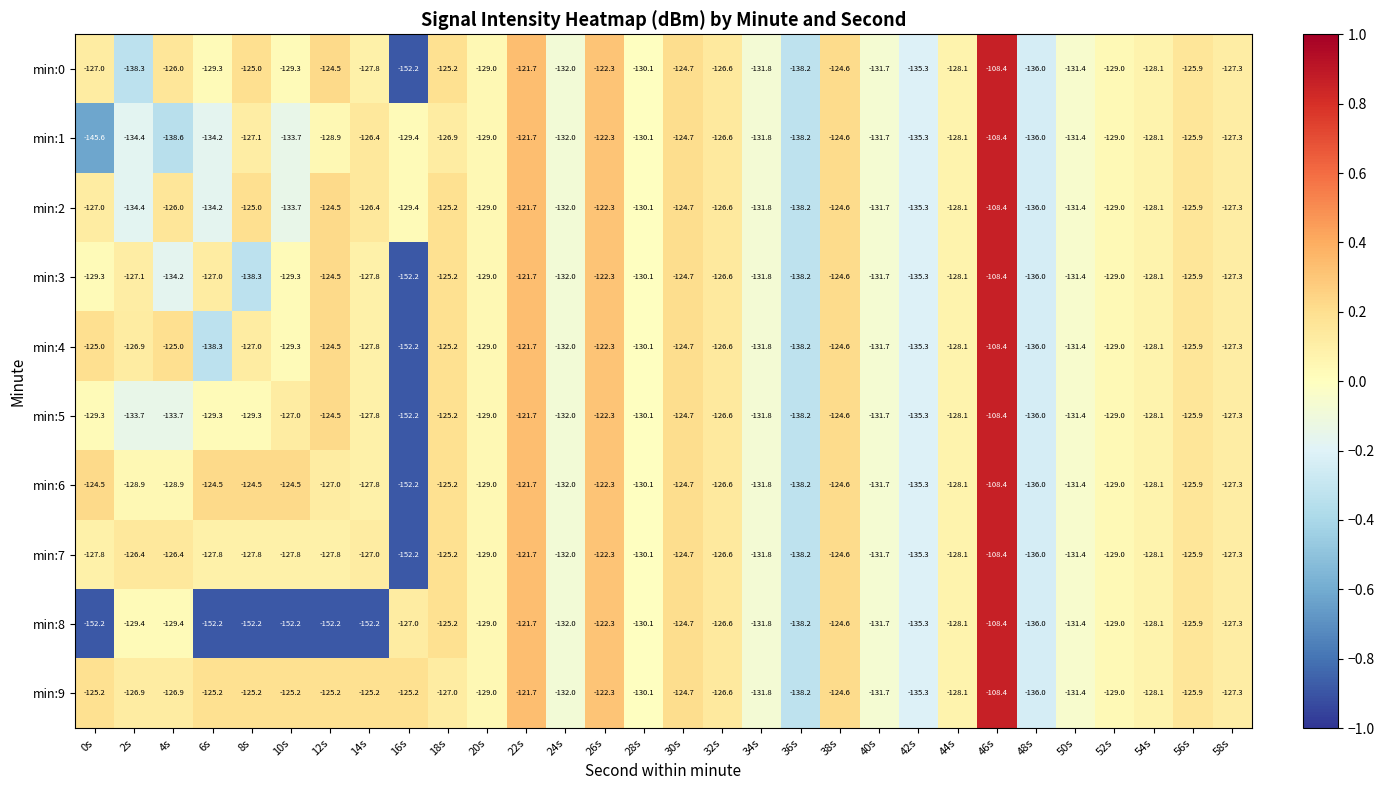

Is it true that min:3 equals -129.0 at 52s?

True